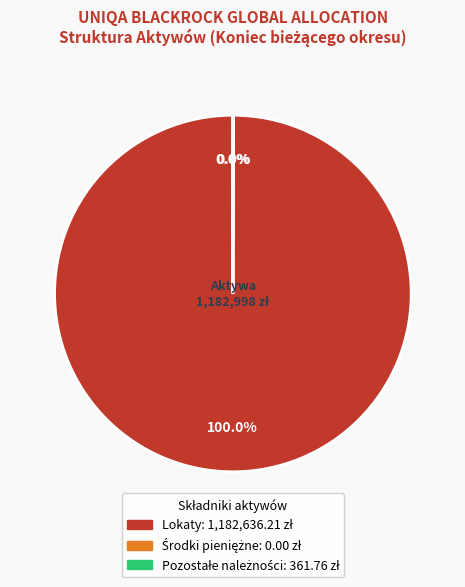

To the nearest percent, what is the average slice percentage?

33%